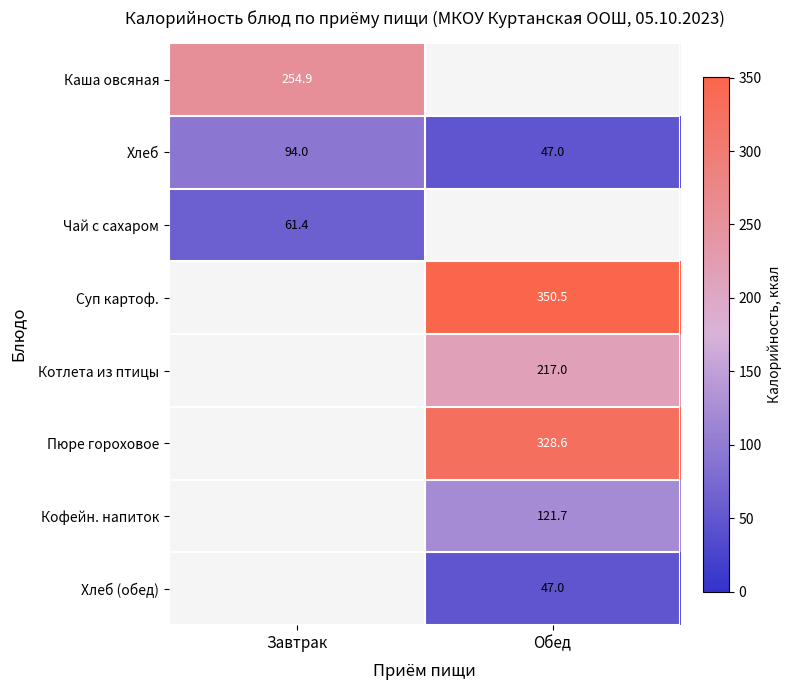

Where is Хлеб nearest to the value 70?

Обед